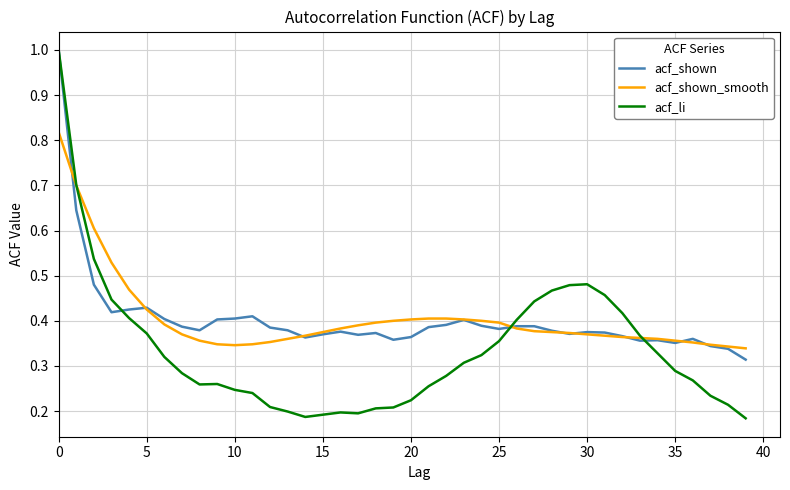

Which series has the largest range (max minus min)?

acf_li